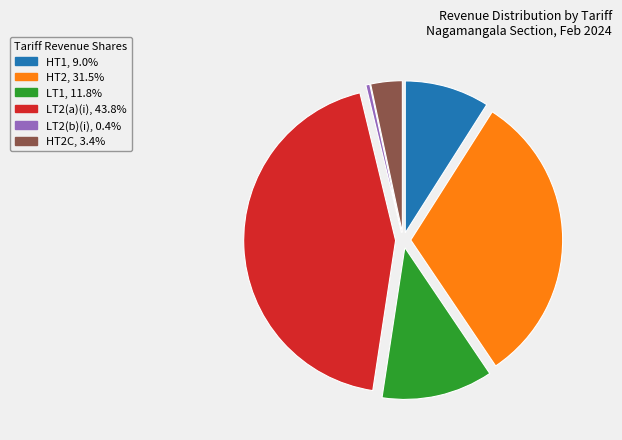

Is the sum of HT1, 9.0% and LT2(a)(i), 43.8% greater than half?

Yes